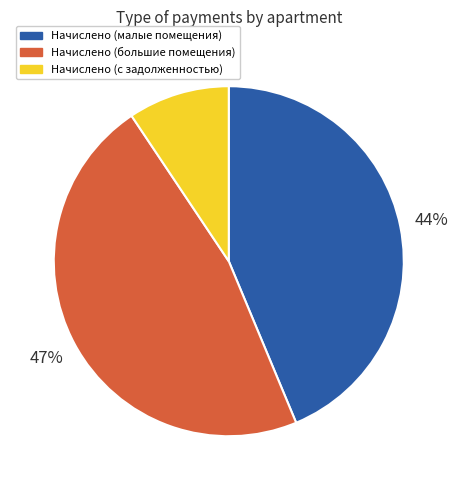

How many slices are in this pie chart?

3